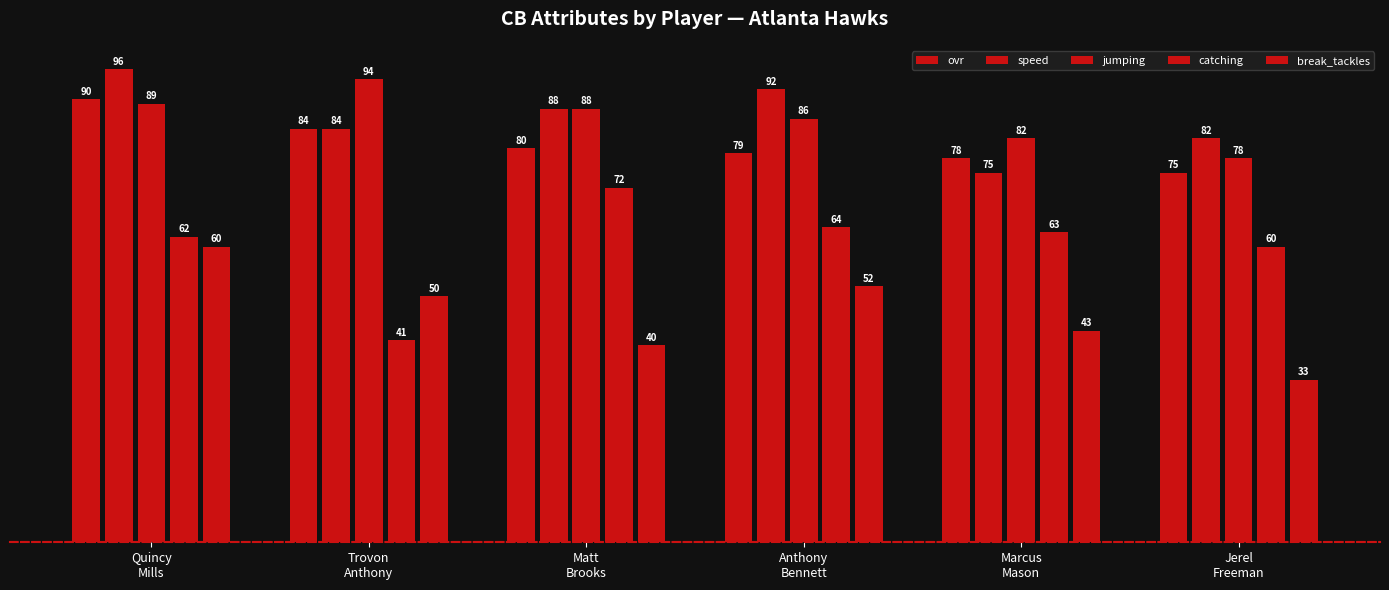

Reading left to right, transcribe all the data shown in this chart.

ovr: Quincy
Mills=90	Trovon
Anthony=84	Matt
Brooks=80	Anthony
Bennett=79	Marcus
Mason=78	Jerel
Freeman=75
speed: Quincy
Mills=96	Trovon
Anthony=84	Matt
Brooks=88	Anthony
Bennett=92	Marcus
Mason=75	Jerel
Freeman=82
jumping: Quincy
Mills=89	Trovon
Anthony=94	Matt
Brooks=88	Anthony
Bennett=86	Marcus
Mason=82	Jerel
Freeman=78
catching: Quincy
Mills=62	Trovon
Anthony=41	Matt
Brooks=72	Anthony
Bennett=64	Marcus
Mason=63	Jerel
Freeman=60
break_tackles: Quincy
Mills=60	Trovon
Anthony=50	Matt
Brooks=40	Anthony
Bennett=52	Marcus
Mason=43	Jerel
Freeman=33